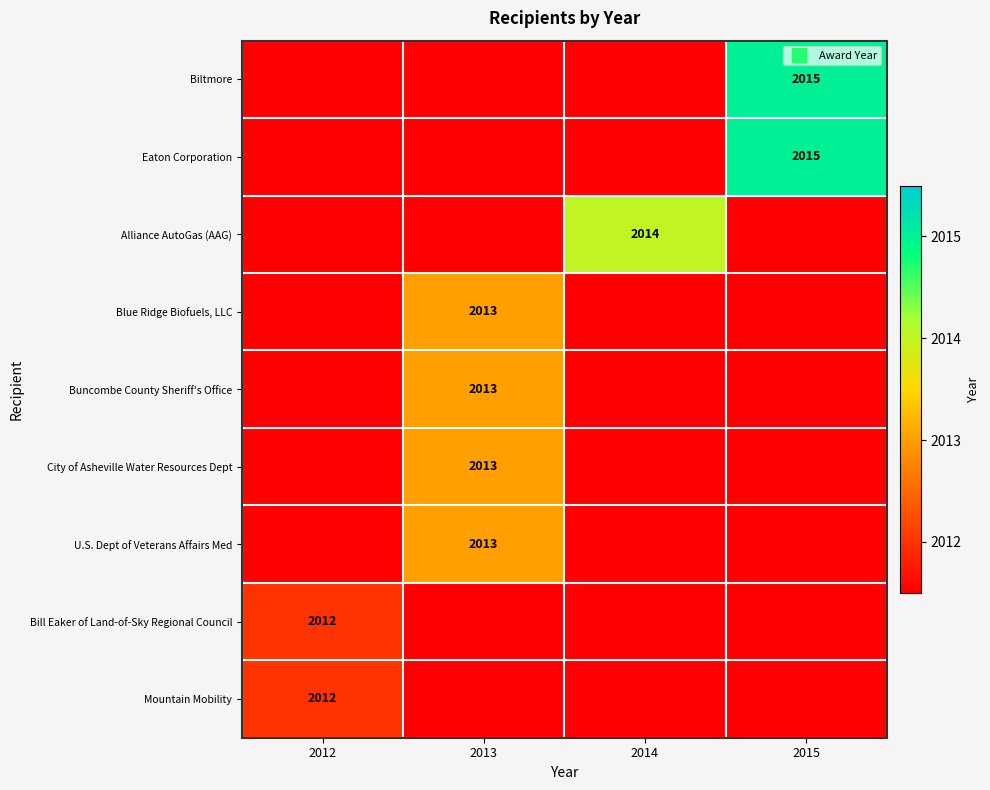

How many data points does each series have?

4